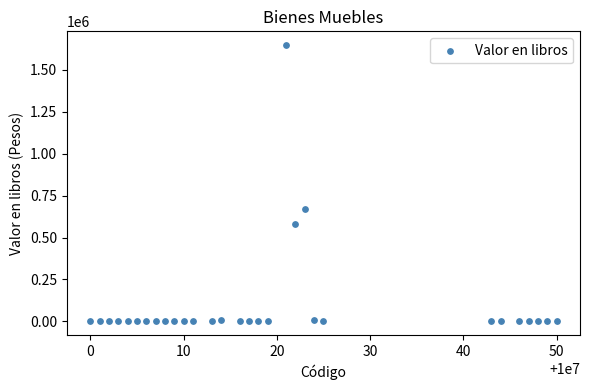

What Y value in the scatter plot is closest to 823277?

668825.2